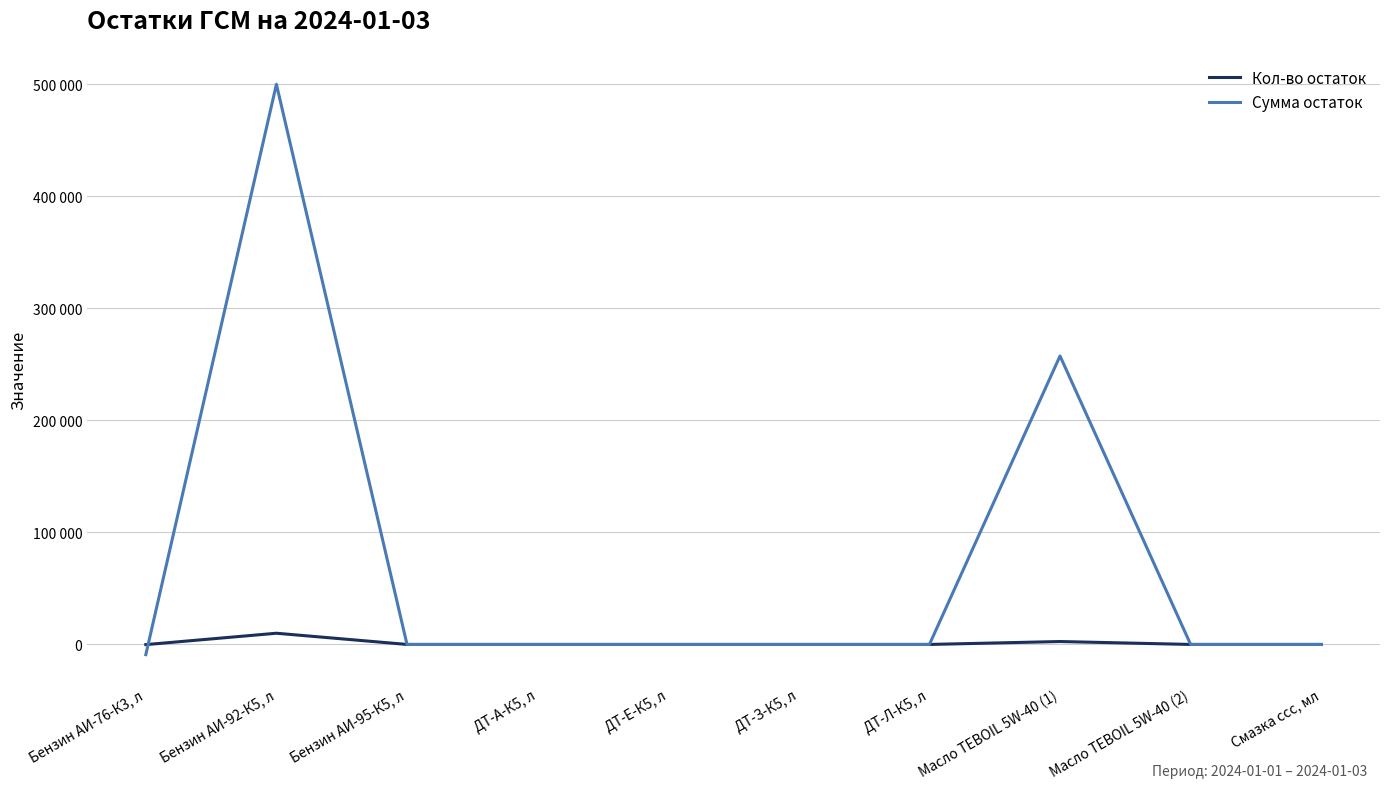

What is the highest value of the Кол-во остаток series?

10000